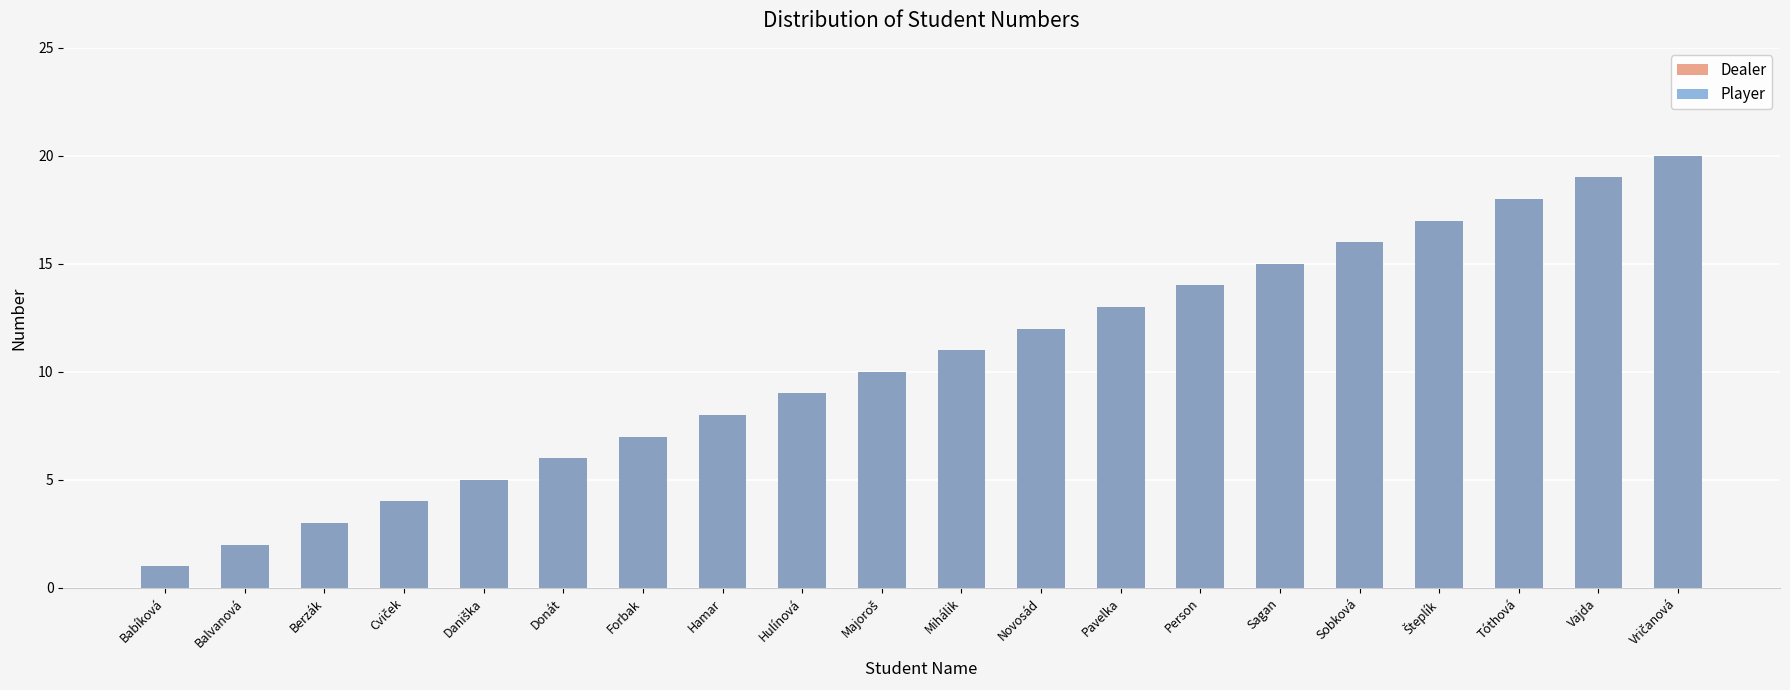

Read the Player value at Daniška.

5